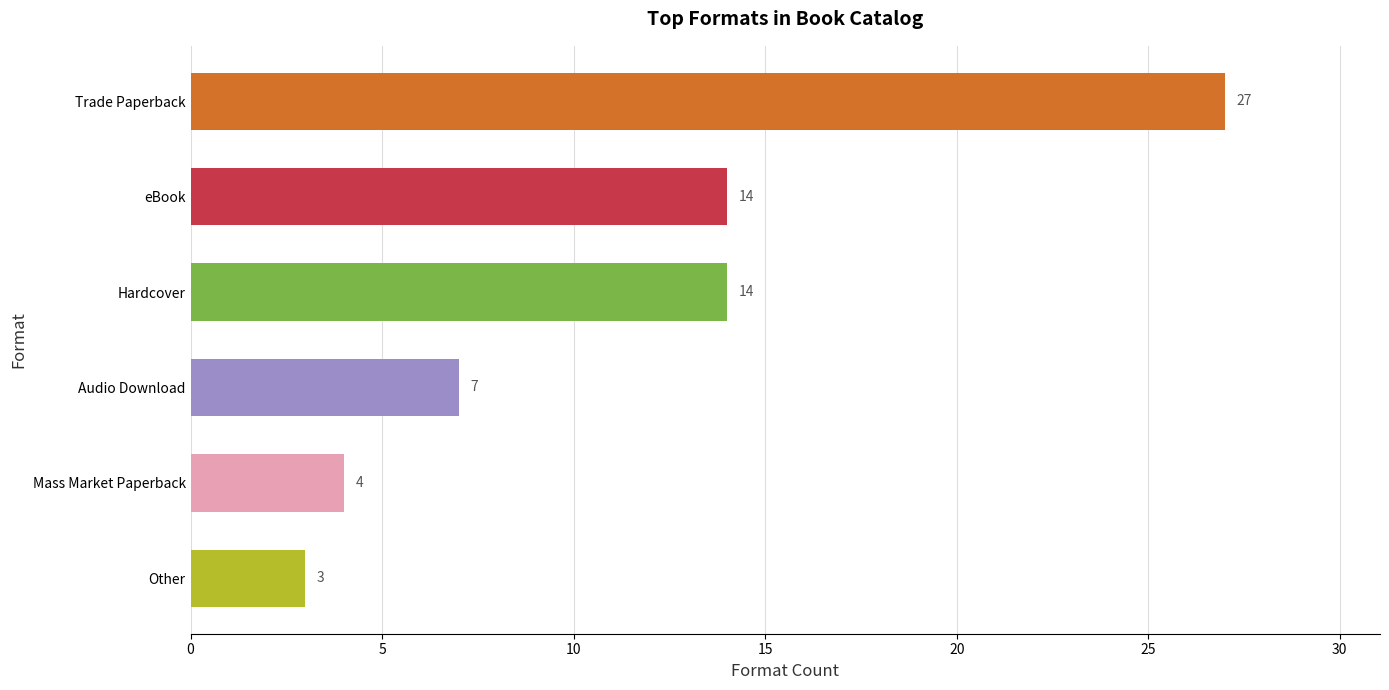

What is the difference between the second highest and minimum values?

11